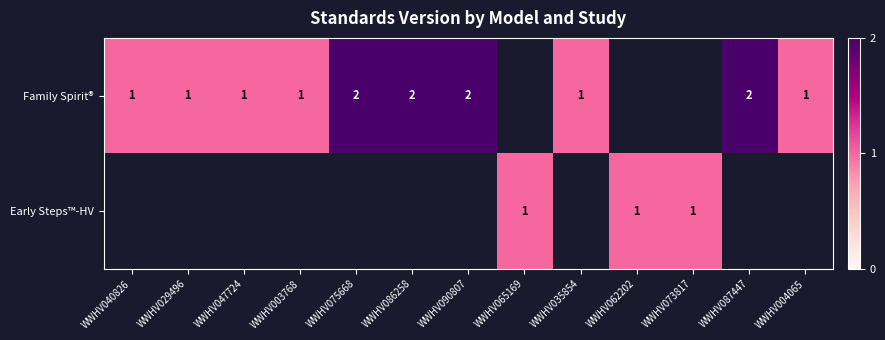

Which has a higher value, WWHV040826 or WWHV035854?

WWHV040826